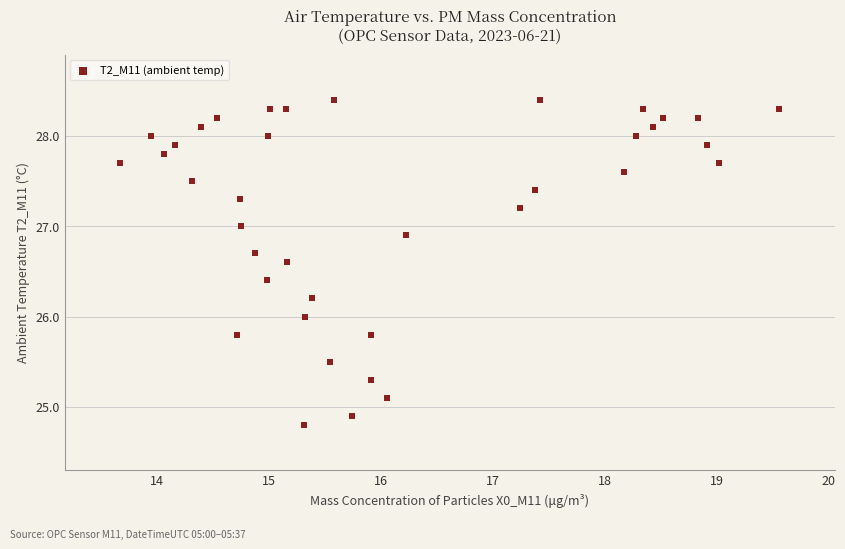

What is the range of X values (max minus min)?

5.9